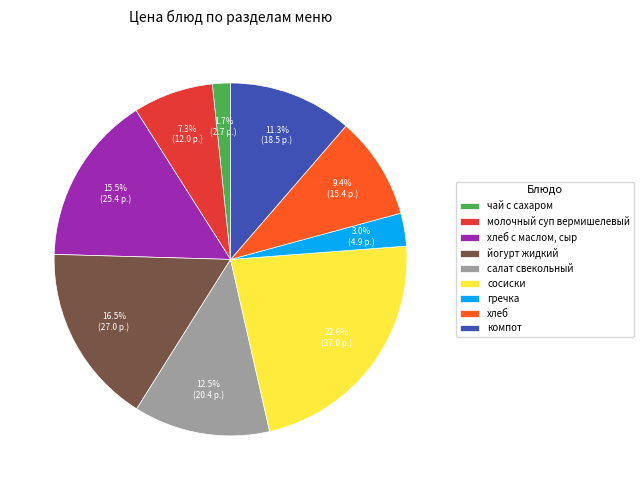

How many slices are in this pie chart?

9